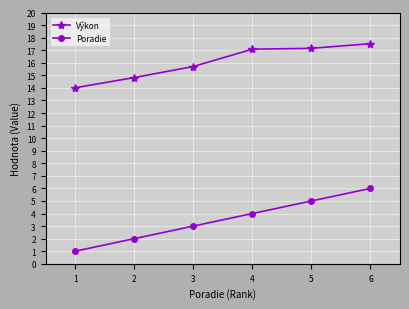

Where is Výkon nearest to the value 15?

2